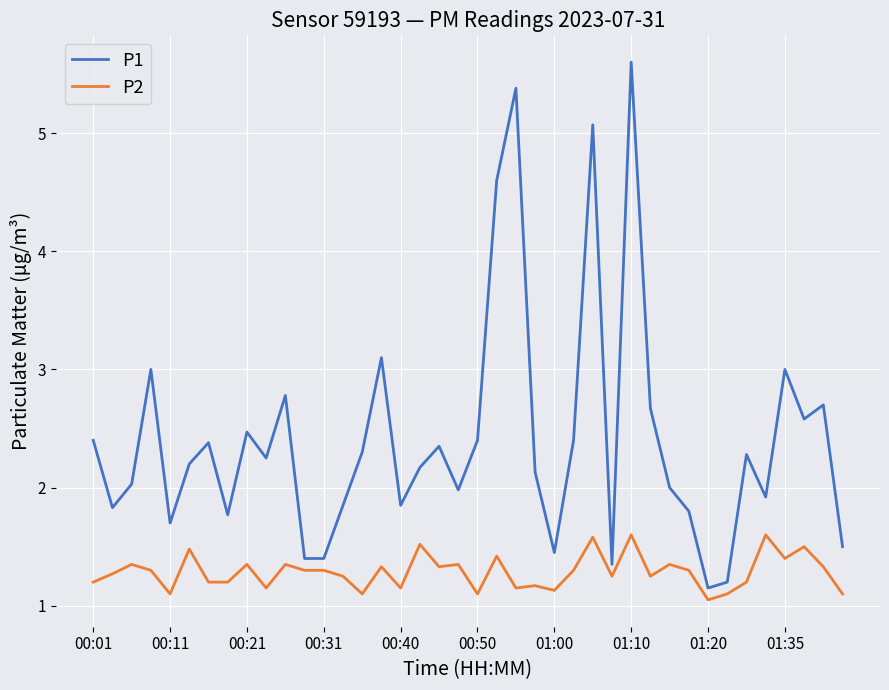

True or false: P2 and P1 cross at least once.

False